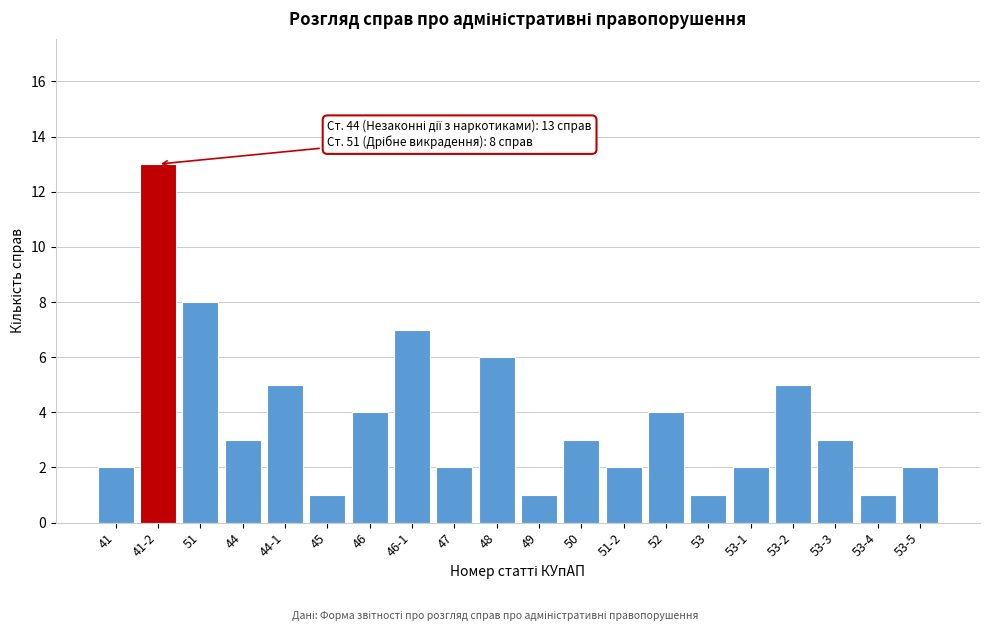

Reading left to right, transcribe all the data shown in this chart.

41=2	41-2=13	51=8	44=3	44-1=5	45=1	46=4	46-1=7	47=2	48=6	49=1	50=3	51-2=2	52=4	53=1	53-1=2	53-2=5	53-3=3	53-4=1	53-5=2